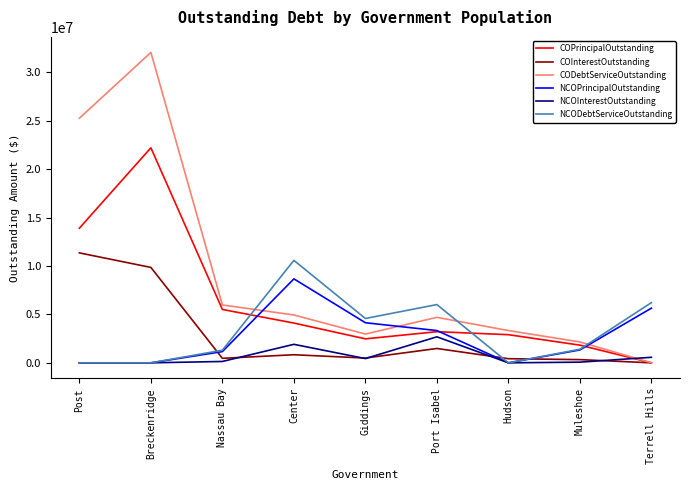

What are all the series names shown in the legend?

COPrincipalOutstanding, COInterestOutstanding, CODebtServiceOutstanding, NCOPrincipalOutstanding, NCOInterestOutstanding, NCODebtServiceOutstanding